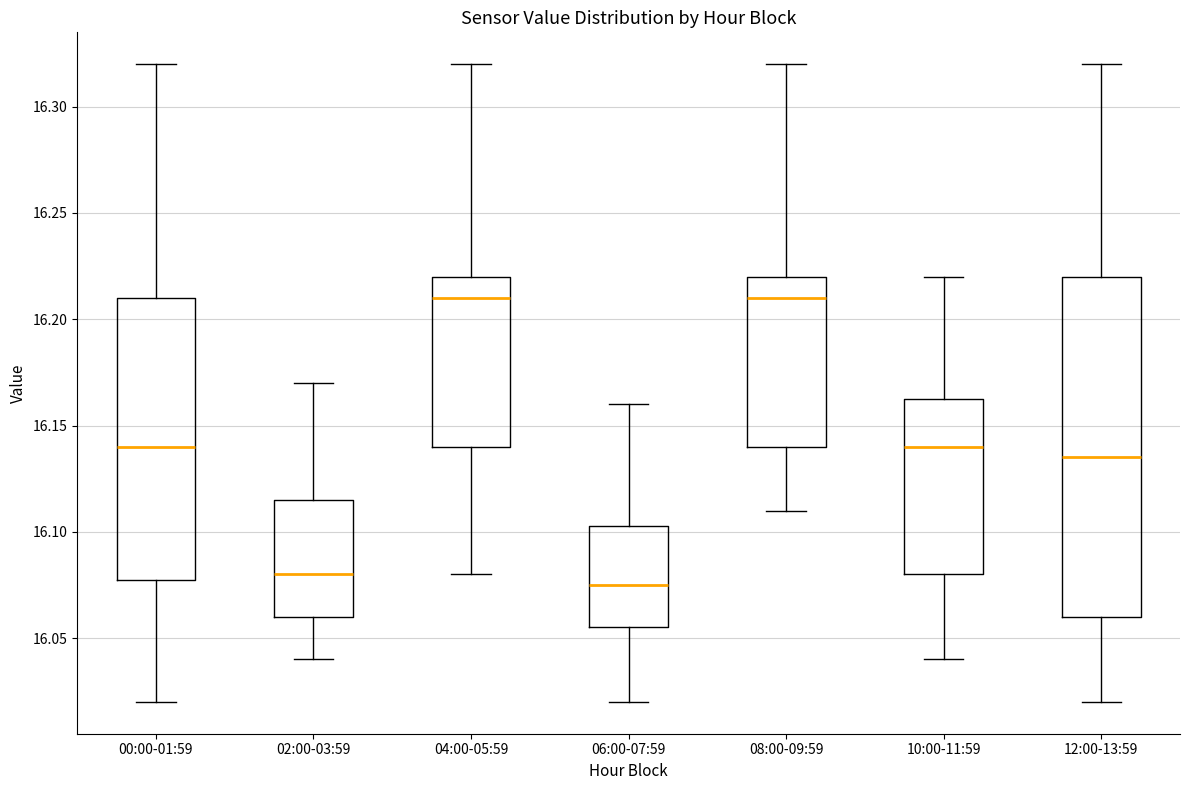

Where is the lower edge of the box for 08:00-09:59 on the y-axis? The values are not printed on the chart, so give them approximately, as read against the axis.

16.140